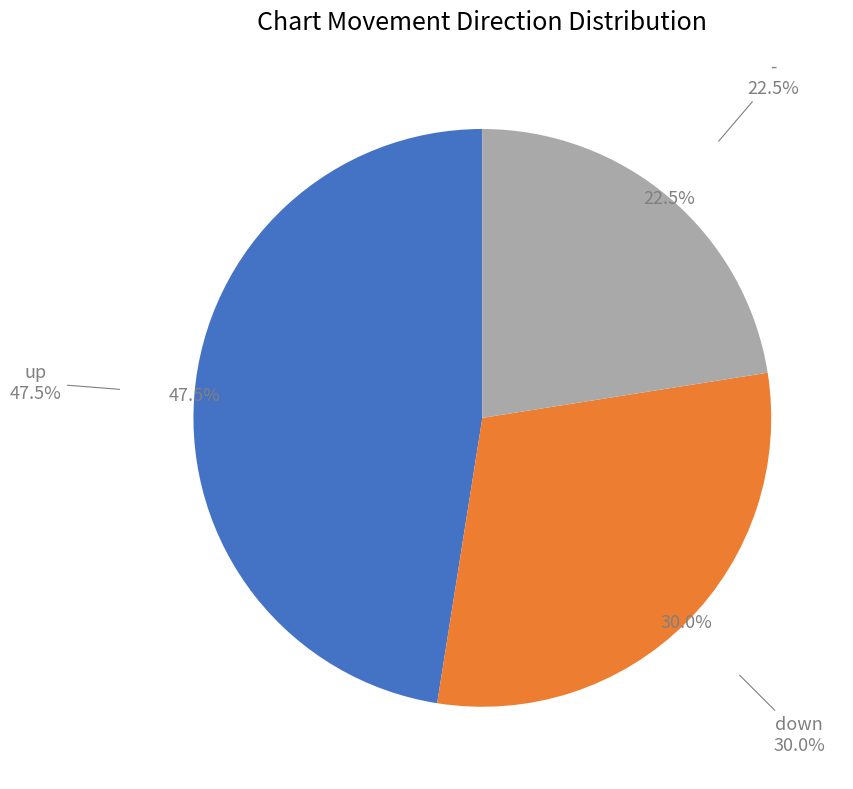

To the nearest percent, what is the average slice percentage?

33%